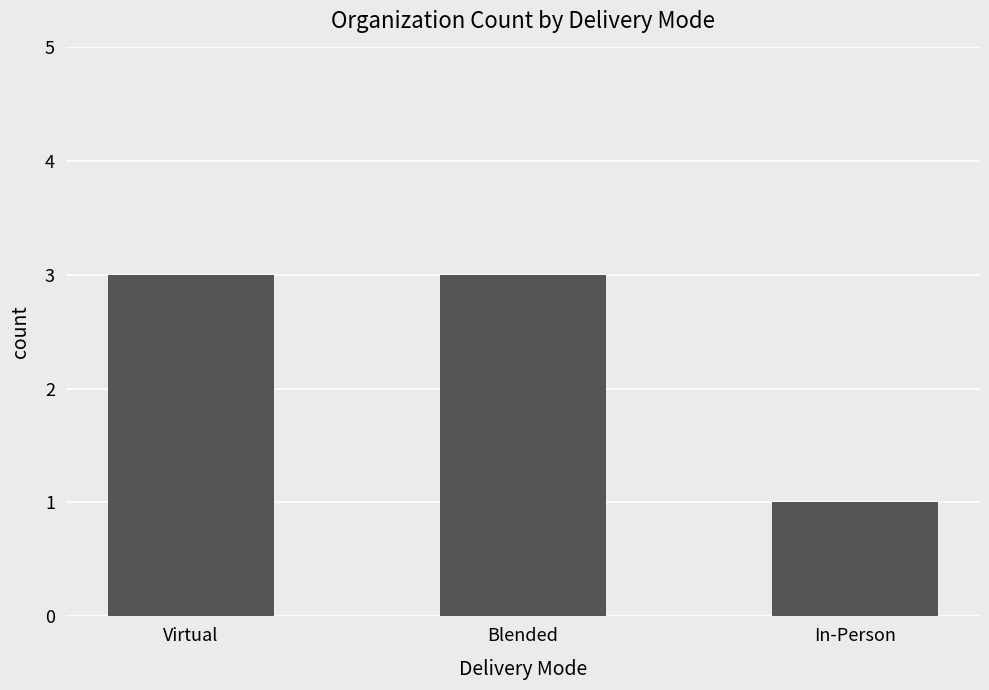

Count the values in the range 1 to 3.

3